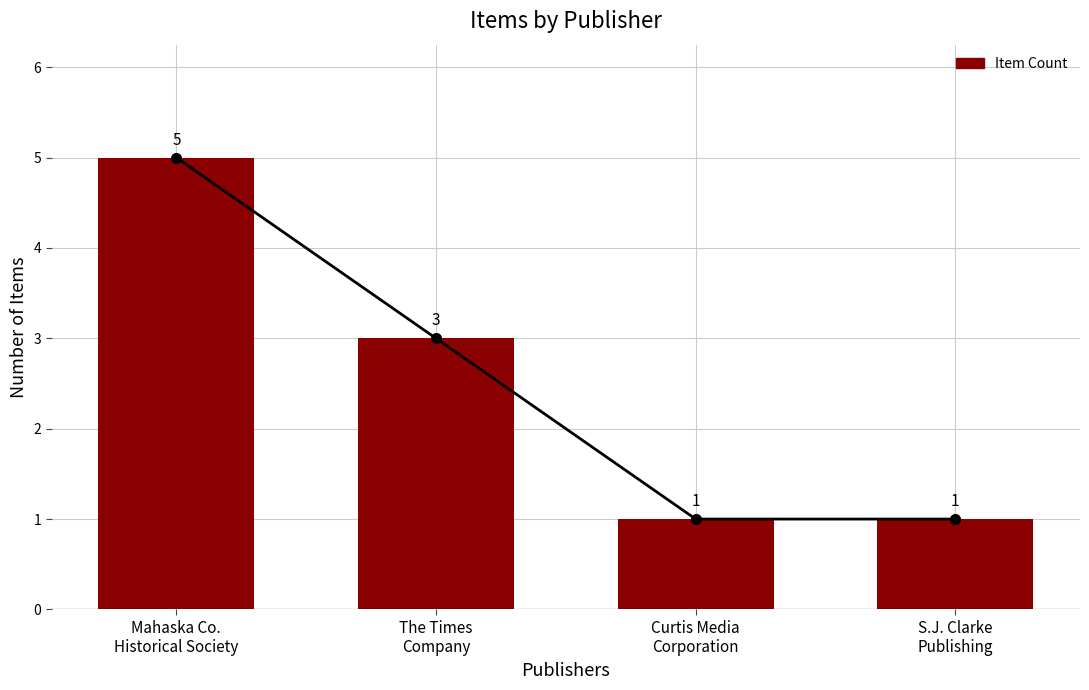

Count the number of values greater than 3.

1